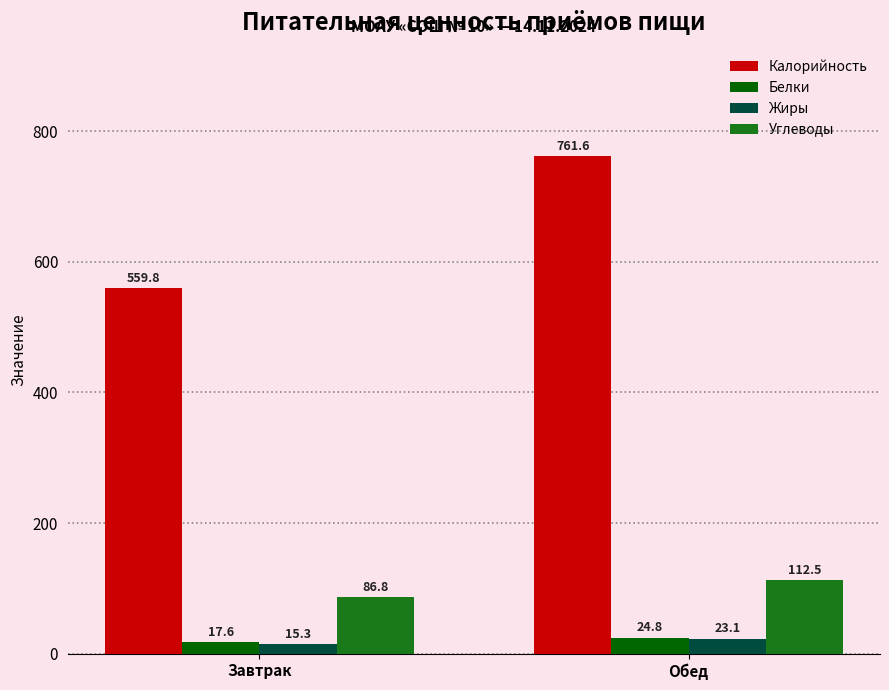

What value does the Углеводы series have at Завтрак?

86.8